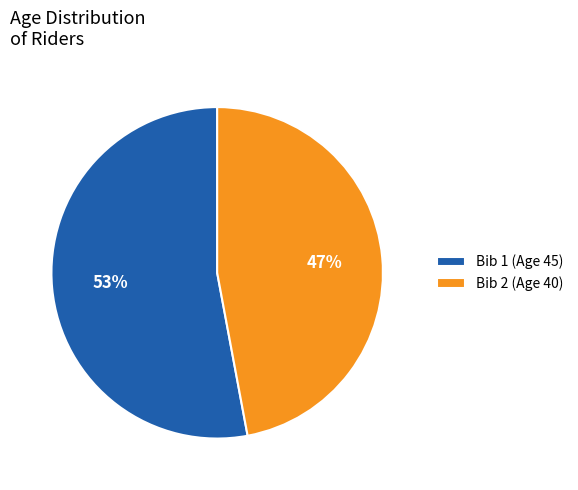

Which slice is the largest?

Bib 1 (Age 45)